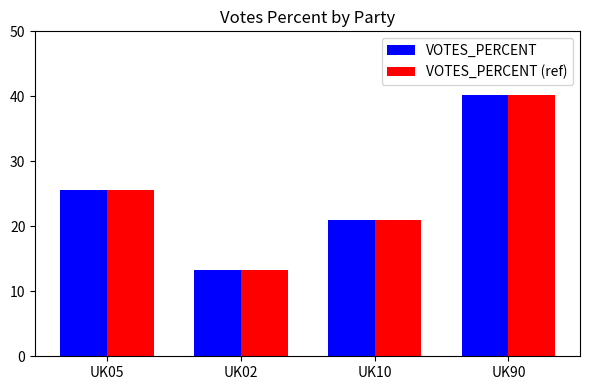

How many data points does each series have?

4